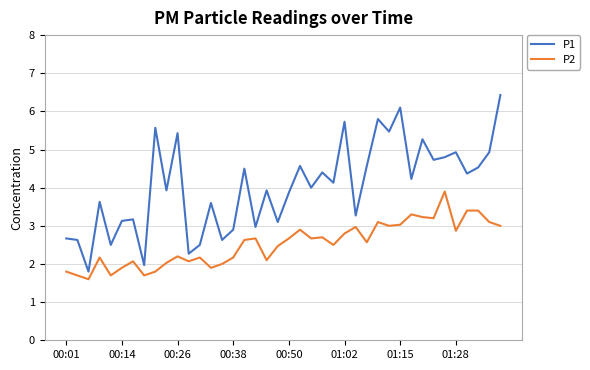

Which series has the largest range (max minus min)?

P1